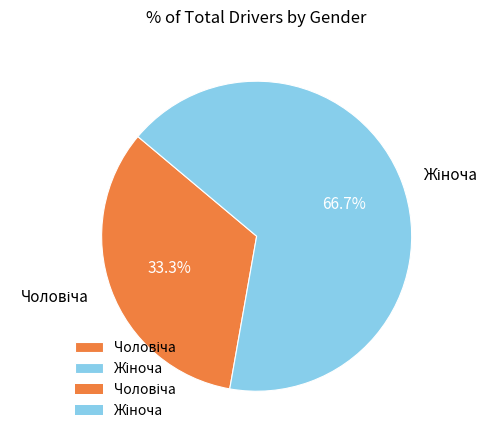

Is there a majority slice in this chart?

Yes